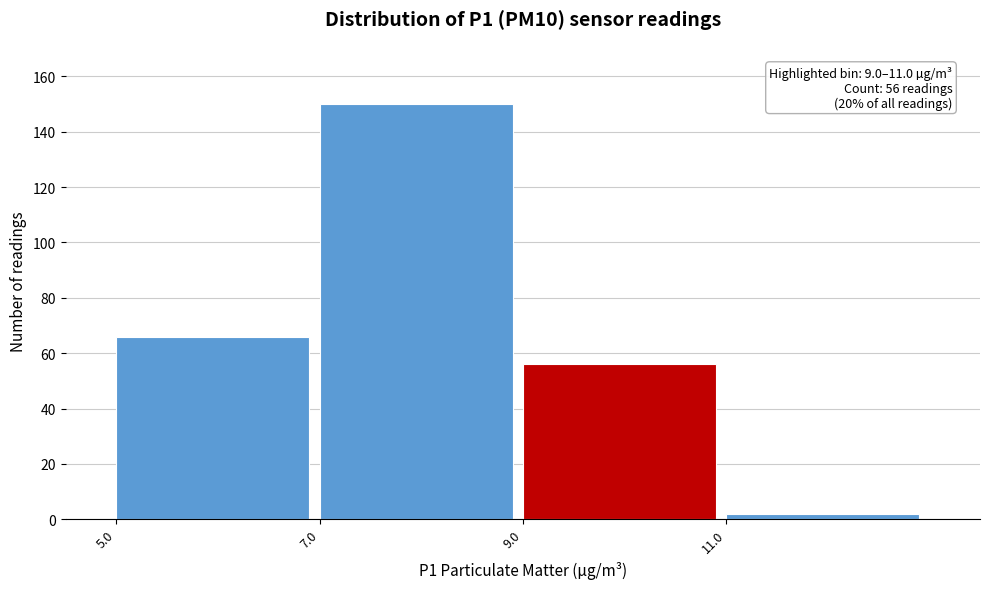

Which range on the x-axis has the tallest bar?

7 to 9